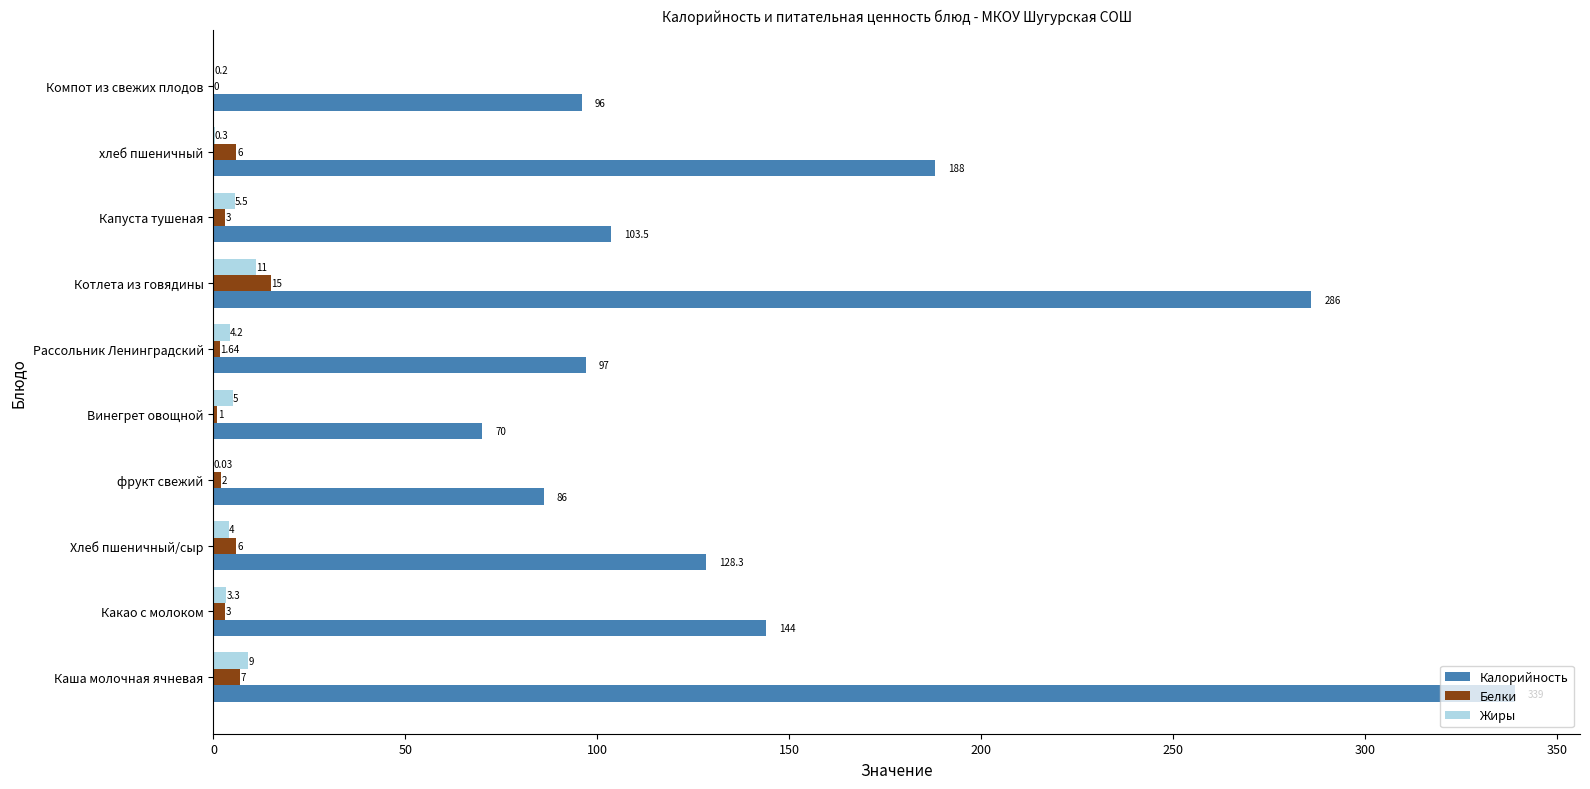

Between фрукт свежий and Рассольник Ленинградский, which series saw the biggest shift?

Калорийность